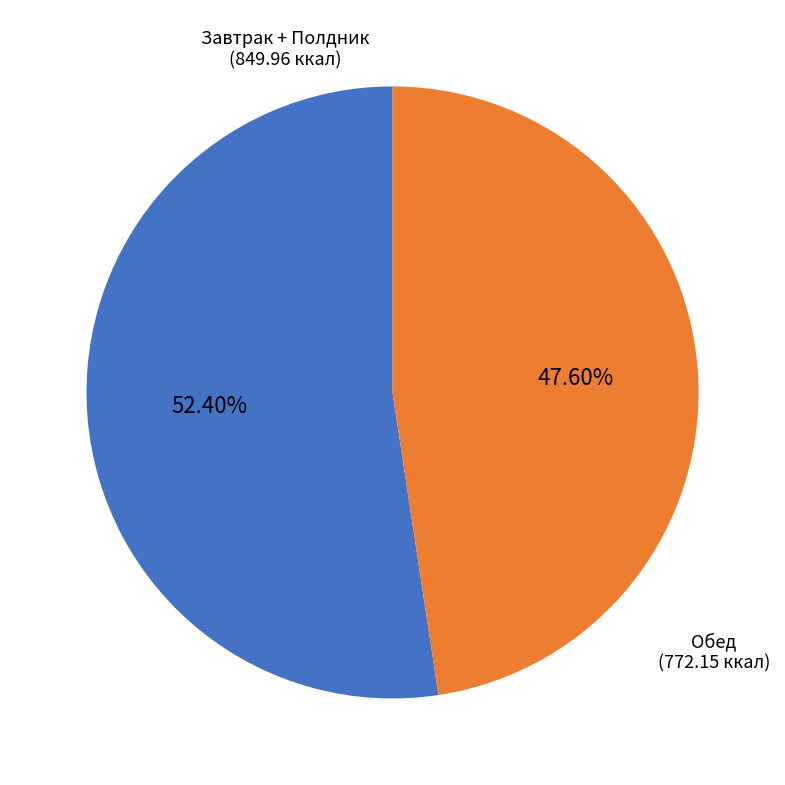

Does any single category account for the majority?

Yes